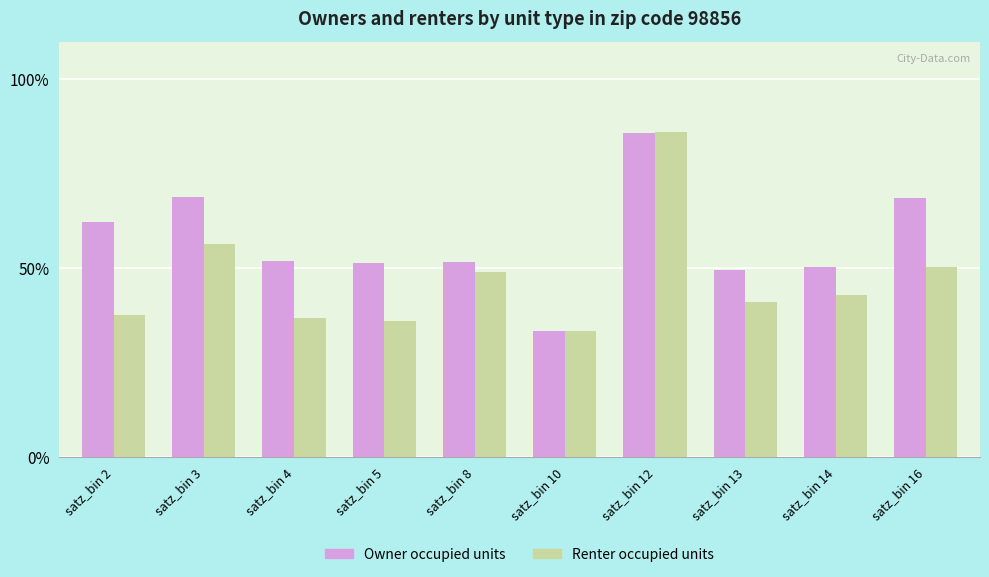

Count the number of data series in this chart.

2